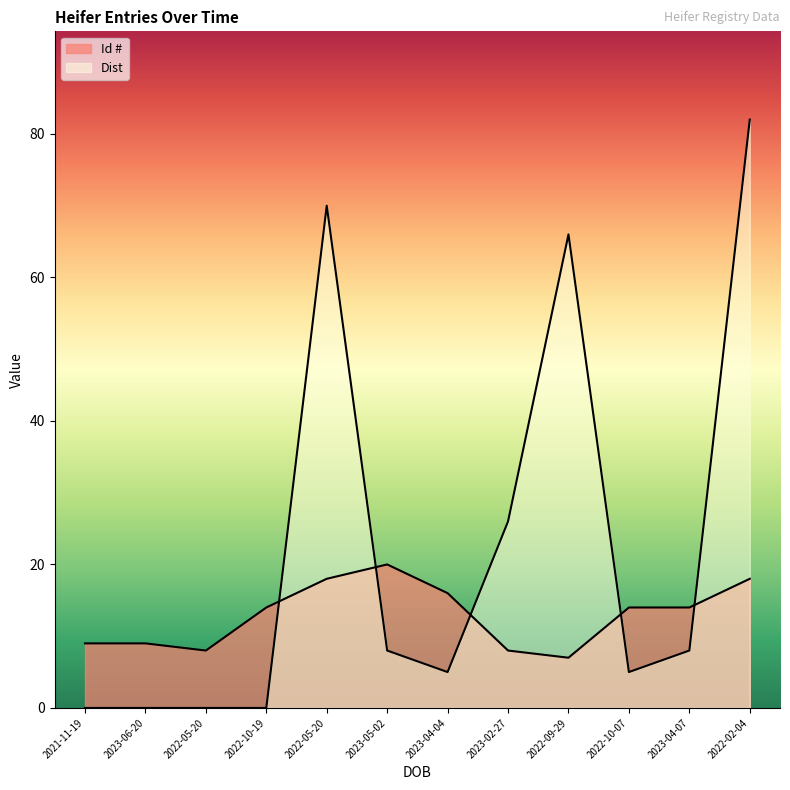

At which label does Id # first exceed 14?

2022-05-20